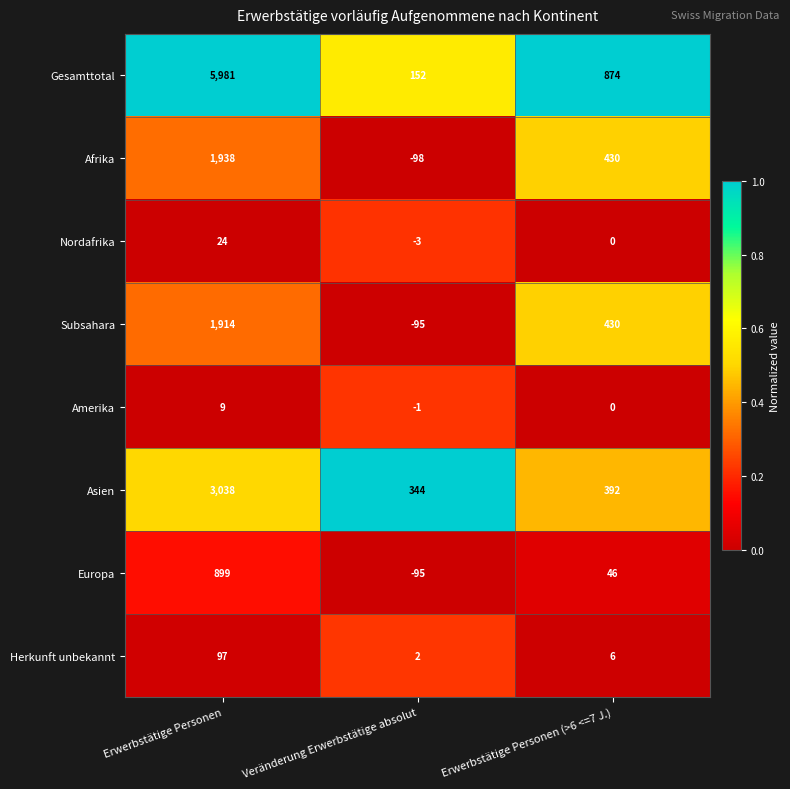

Between Erwerbstätige Personen and Erwerbstätige Personen (>6 <=7 J.), which series saw the biggest shift?

Gesamttotal